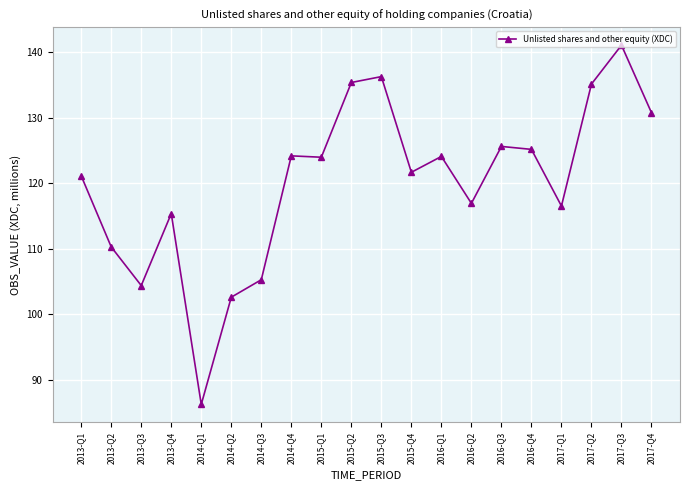

Where is the first local maximum?

2013-Q4